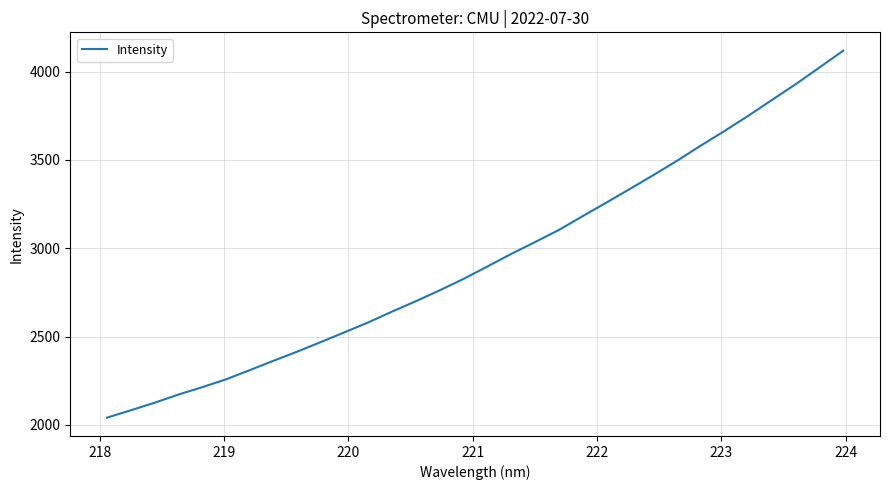

What is the greatest value displayed?

4118.6